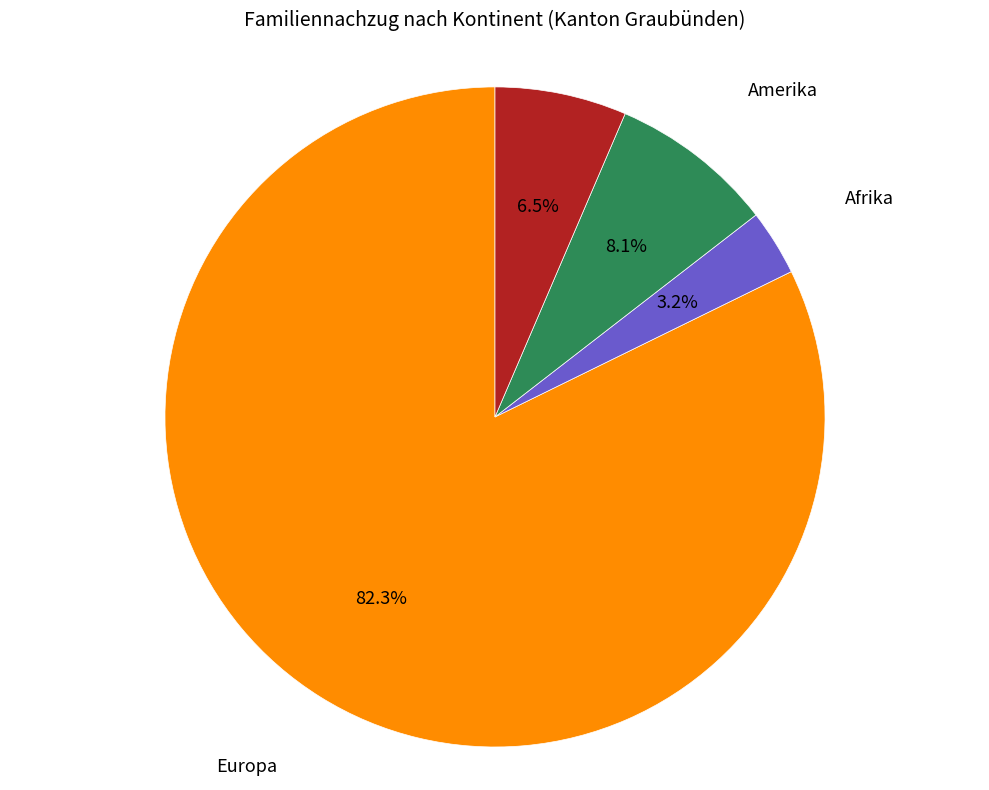

What is the majority slice?

Europa